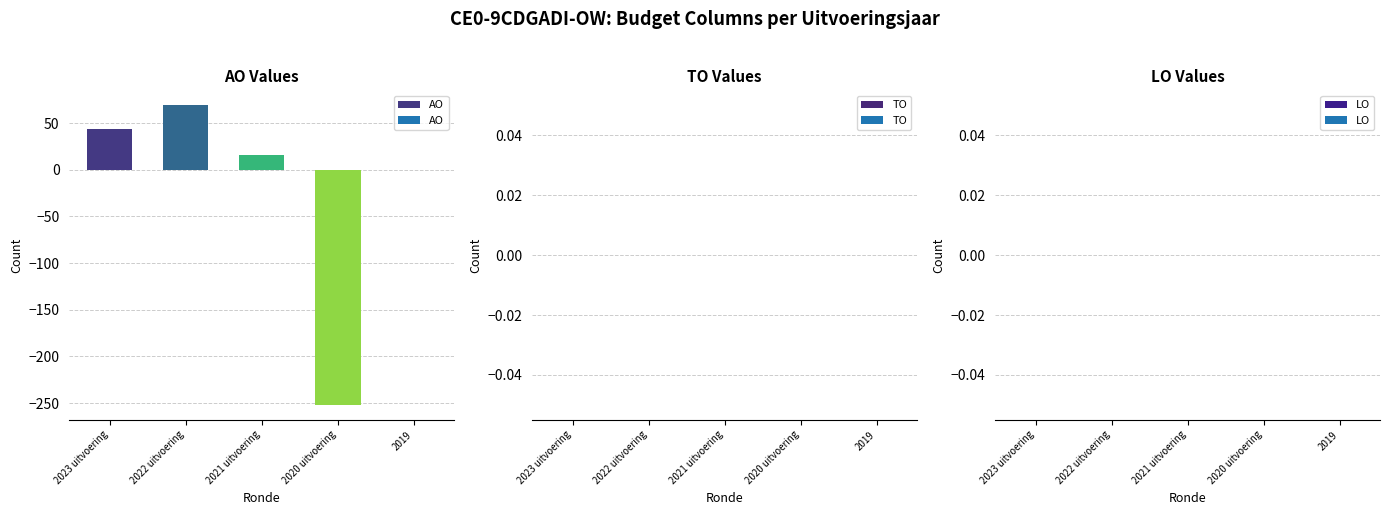

Reading left to right, transcribe all the data shown in this chart.

AO: 2023 uitvoering=44	2022 uitvoering=69	2021 uitvoering=16	2020 uitvoering=-252	2019=0
TO: 2023 uitvoering=0	2022 uitvoering=0	2021 uitvoering=0	2020 uitvoering=0	2019=0
LO: 2023 uitvoering=0	2022 uitvoering=0	2021 uitvoering=0	2020 uitvoering=0	2019=0